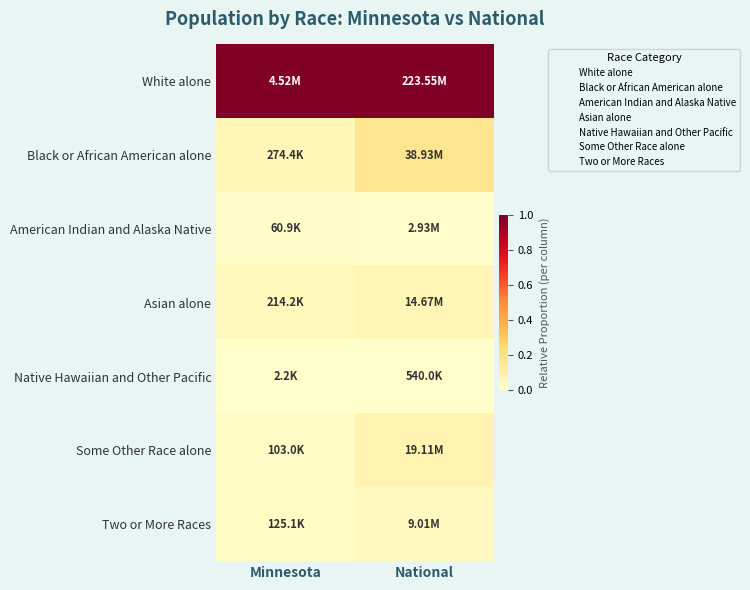

At how many categories does at least one series exceed 0?

2